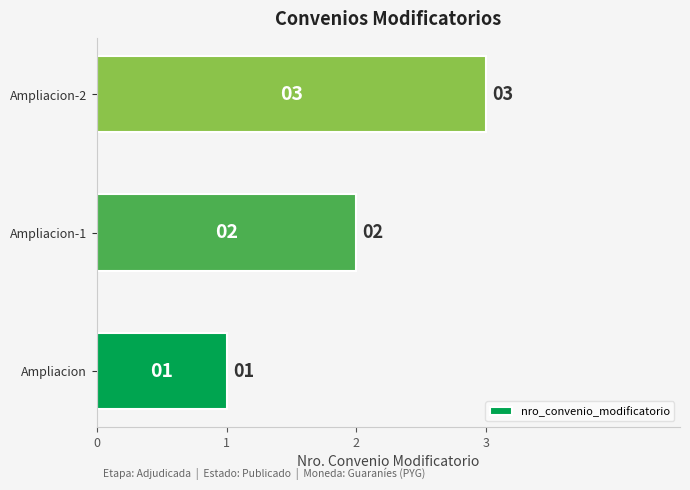

List the labels in order of value, smallest first.

Ampliacion, Ampliacion-1, Ampliacion-2